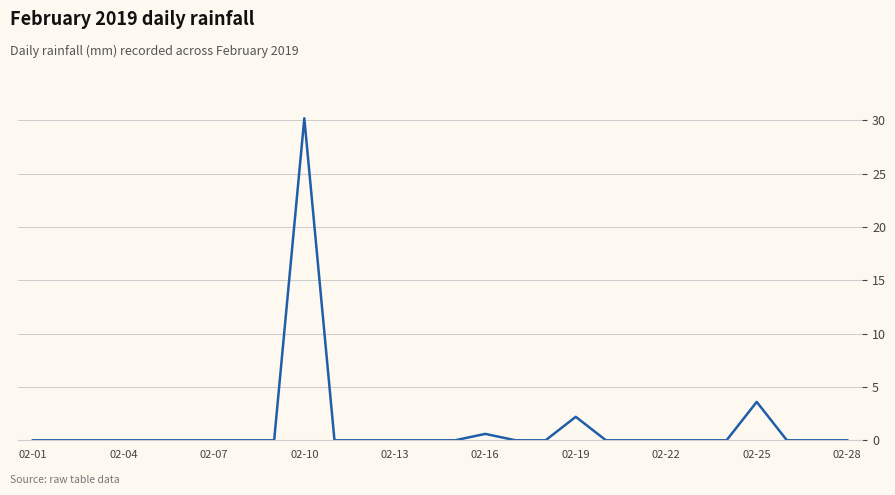

Reading left to right, transcribe all the data shown in this chart.

0.0	0.0	0.0	0.0	0.0	0.0	0.0	0.0	0.0	30.2	0.0	0.0	0.0	0.0	0.0	0.6	0.0	0.0	2.2	0.0	0.0	0.0	0.0	0.0	3.6	0.0	0.0	0.0